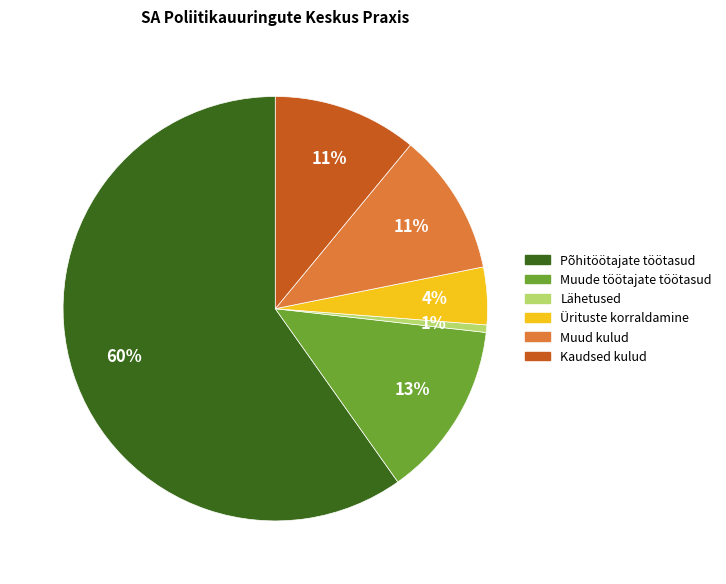

How many segments does this pie chart have?

6